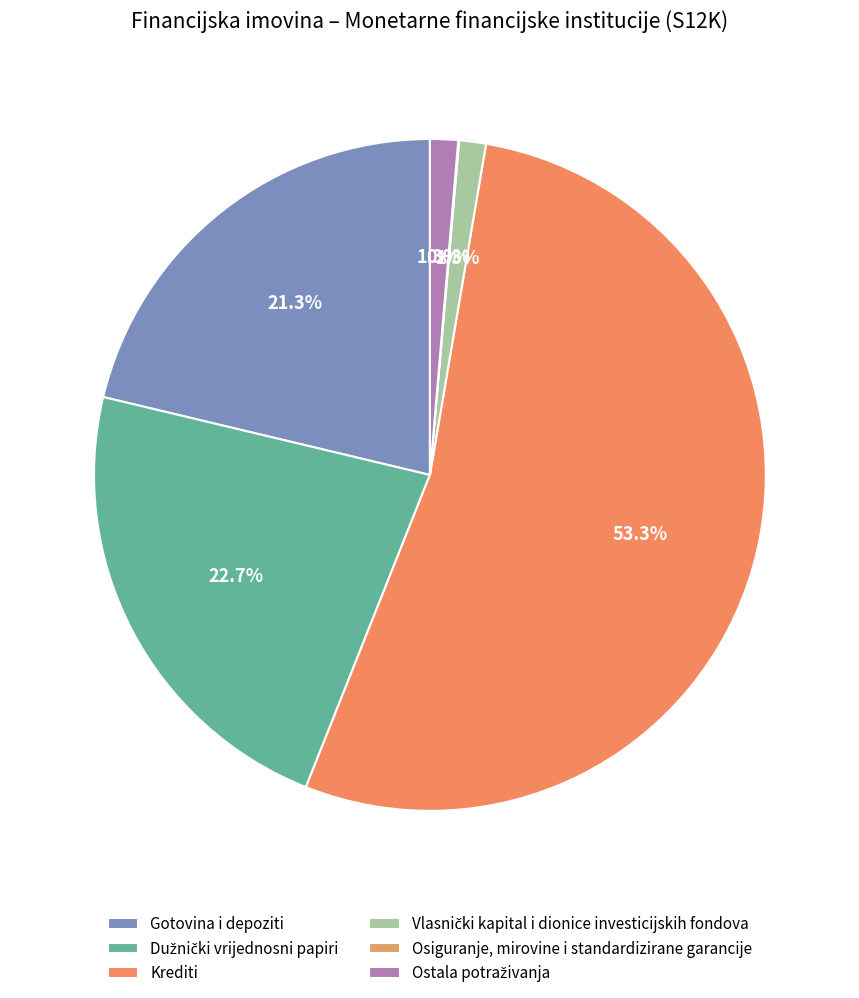

How many segments does this pie chart have?

6